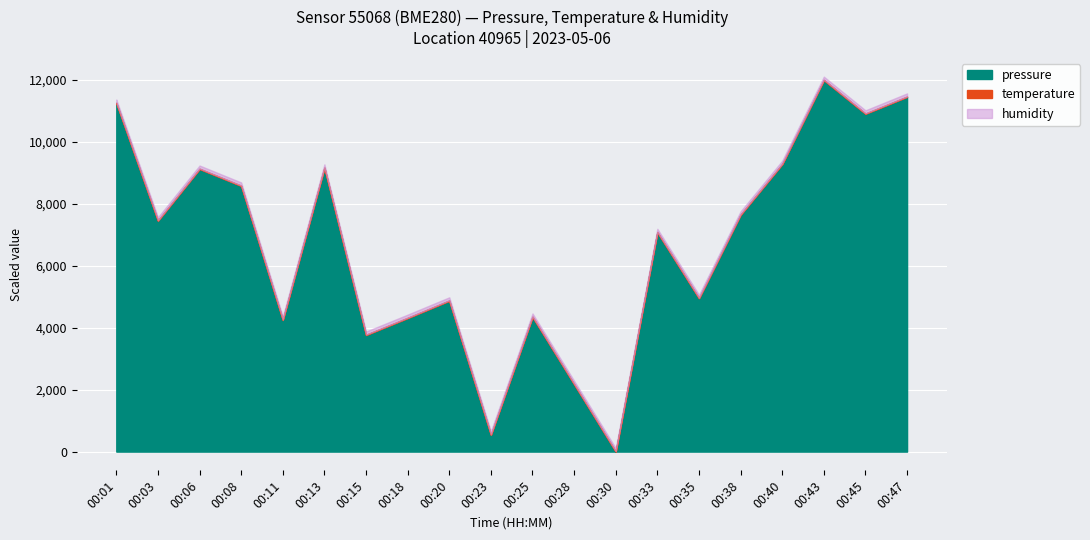

Is it true that humidity equals 58.5 at 00:03?

False